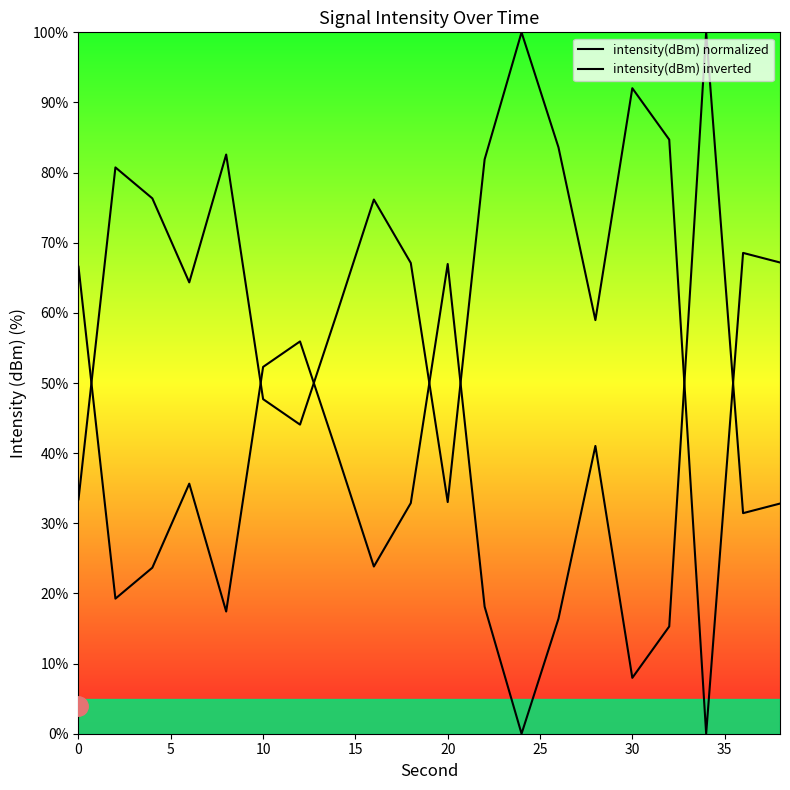

Is the value of intensity(dBm) inverted at 15 greater than the value of intensity(dBm) normalized at 11?

No